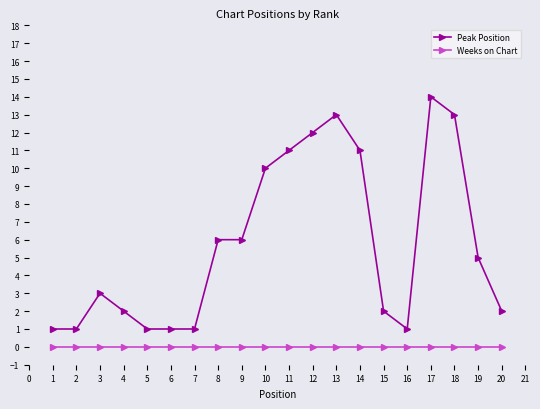

True or false: Weeks on Chart has a value of 0 at 15.

True